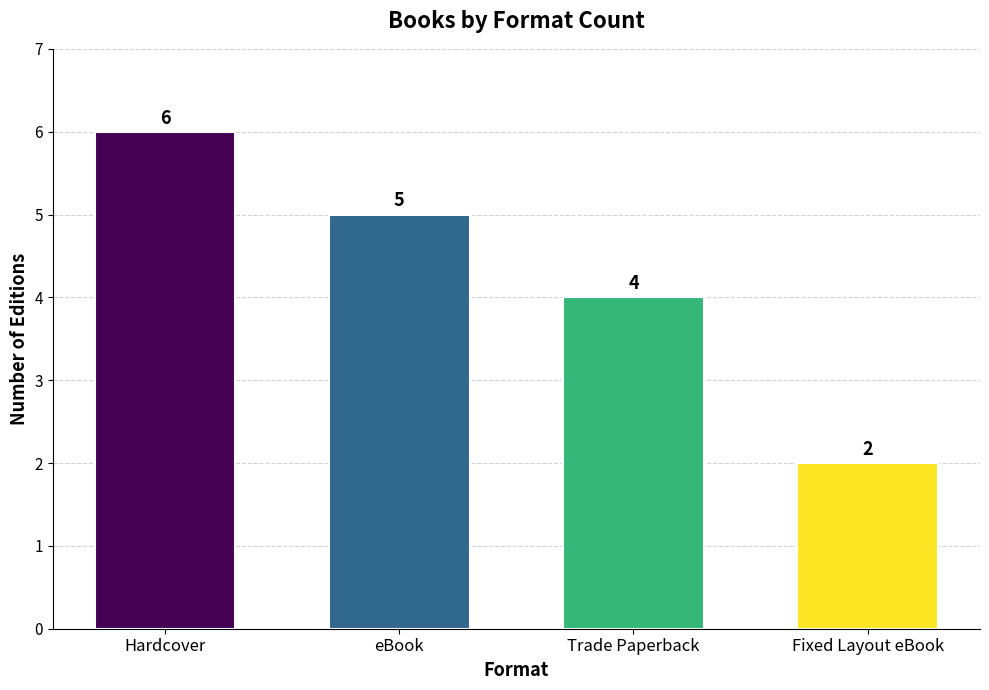

Rank the categories by value from highest to lowest.

Hardcover, eBook, Trade Paperback, Fixed Layout eBook